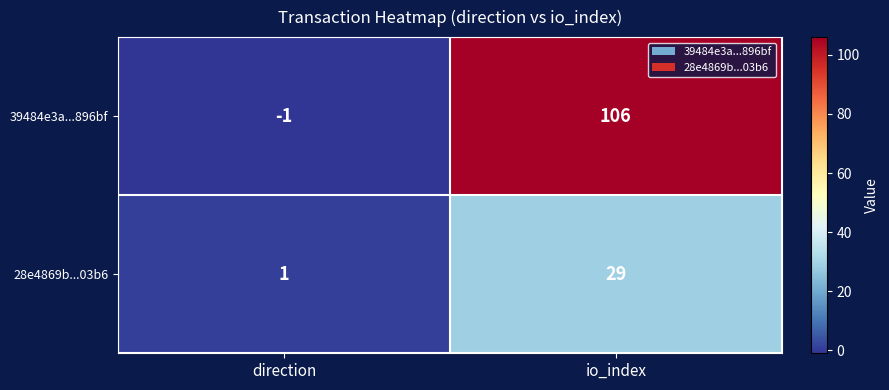

Reading left to right, transcribe all the data shown in this chart.

39484e3a...896bf: direction=-1	io_index=106
28e4869b...03b6: direction=1	io_index=29